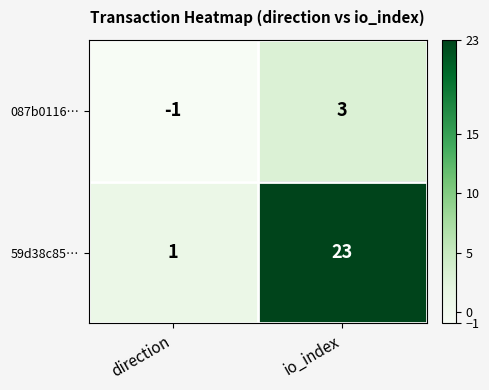

What is the maximum value shown in the chart?

23